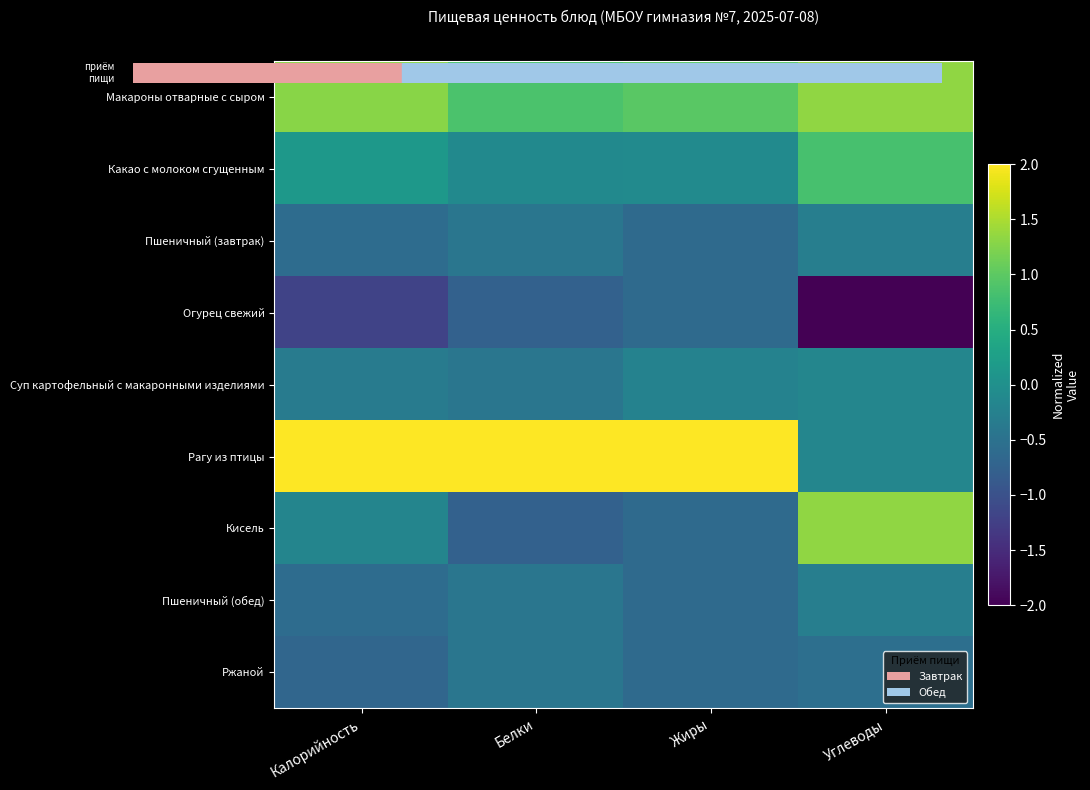

At how many categories does at least one series exceed -1?

4